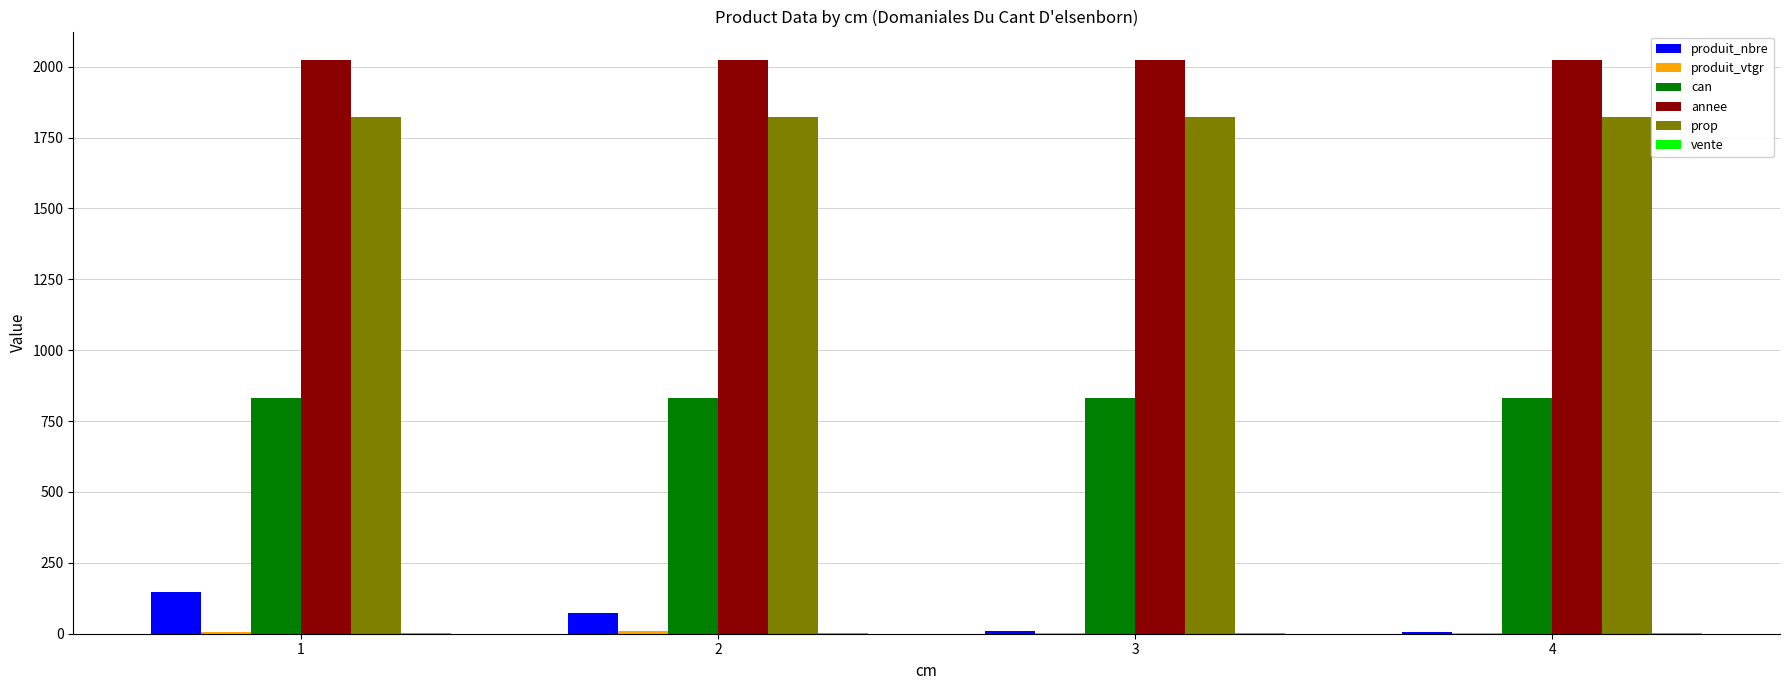

How many groups of bars are there?

4